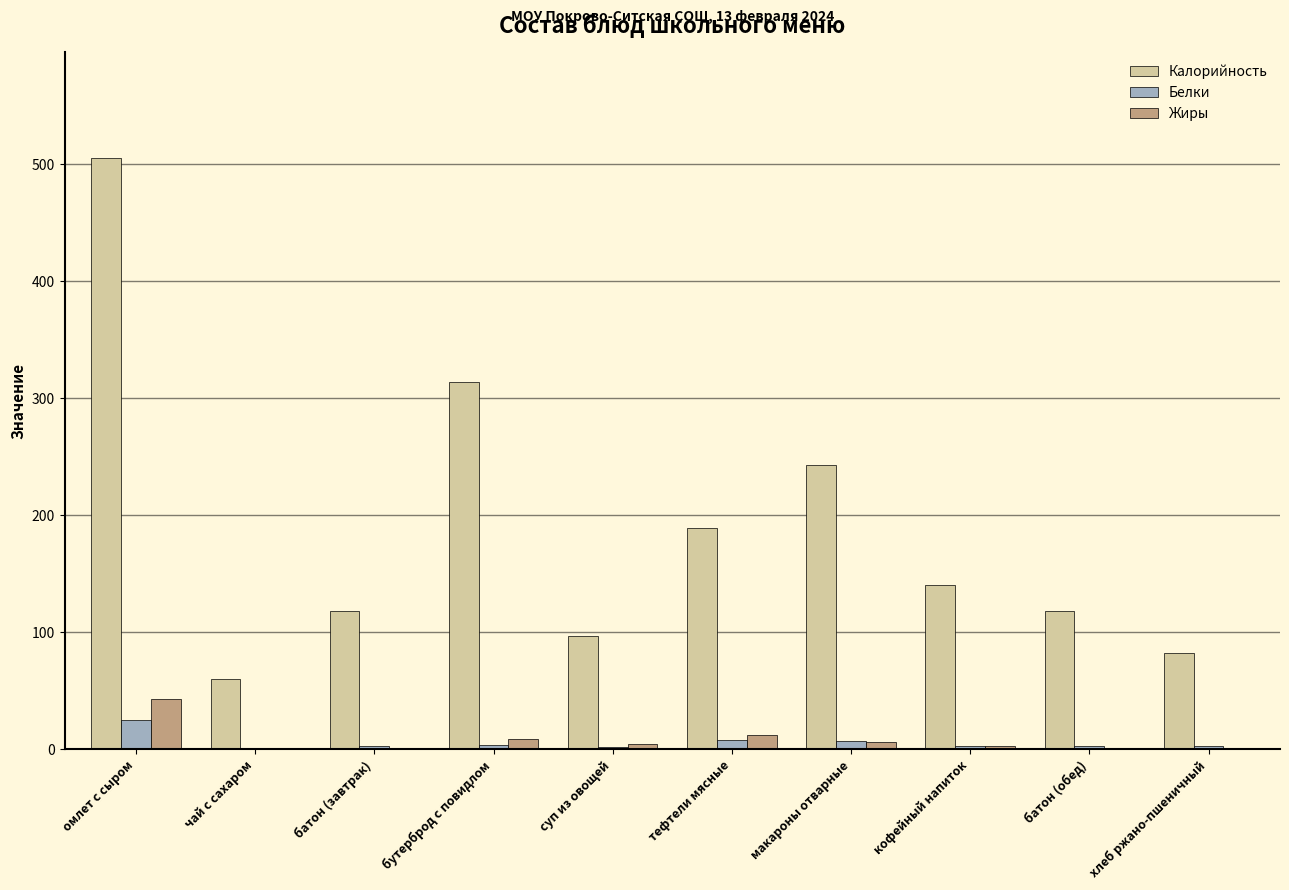

Does the chart contain stacked bars?

No